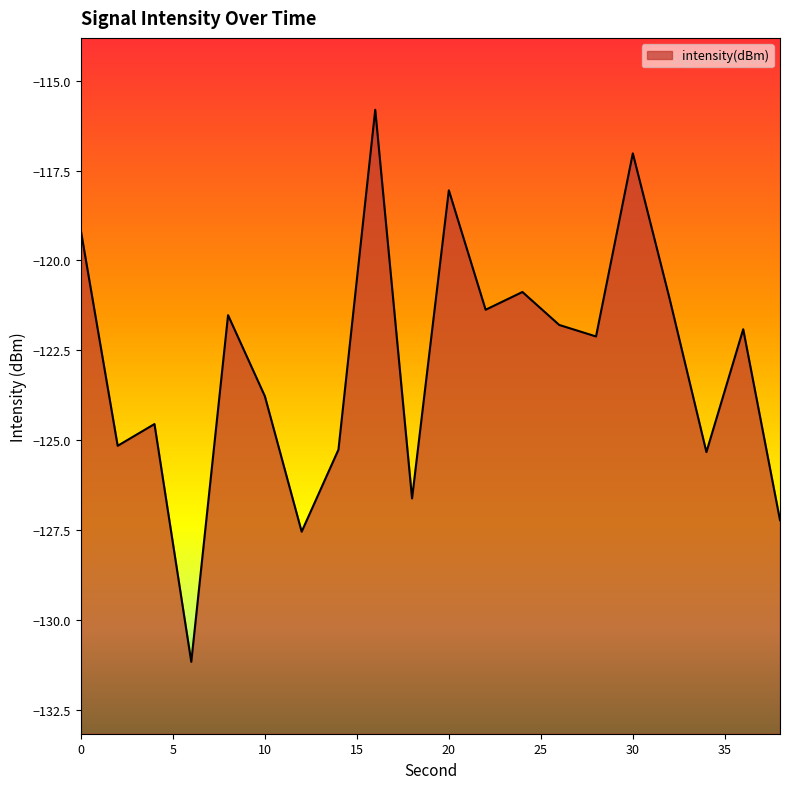

The chart shows a value of -121.1 at 32. True or false?

True